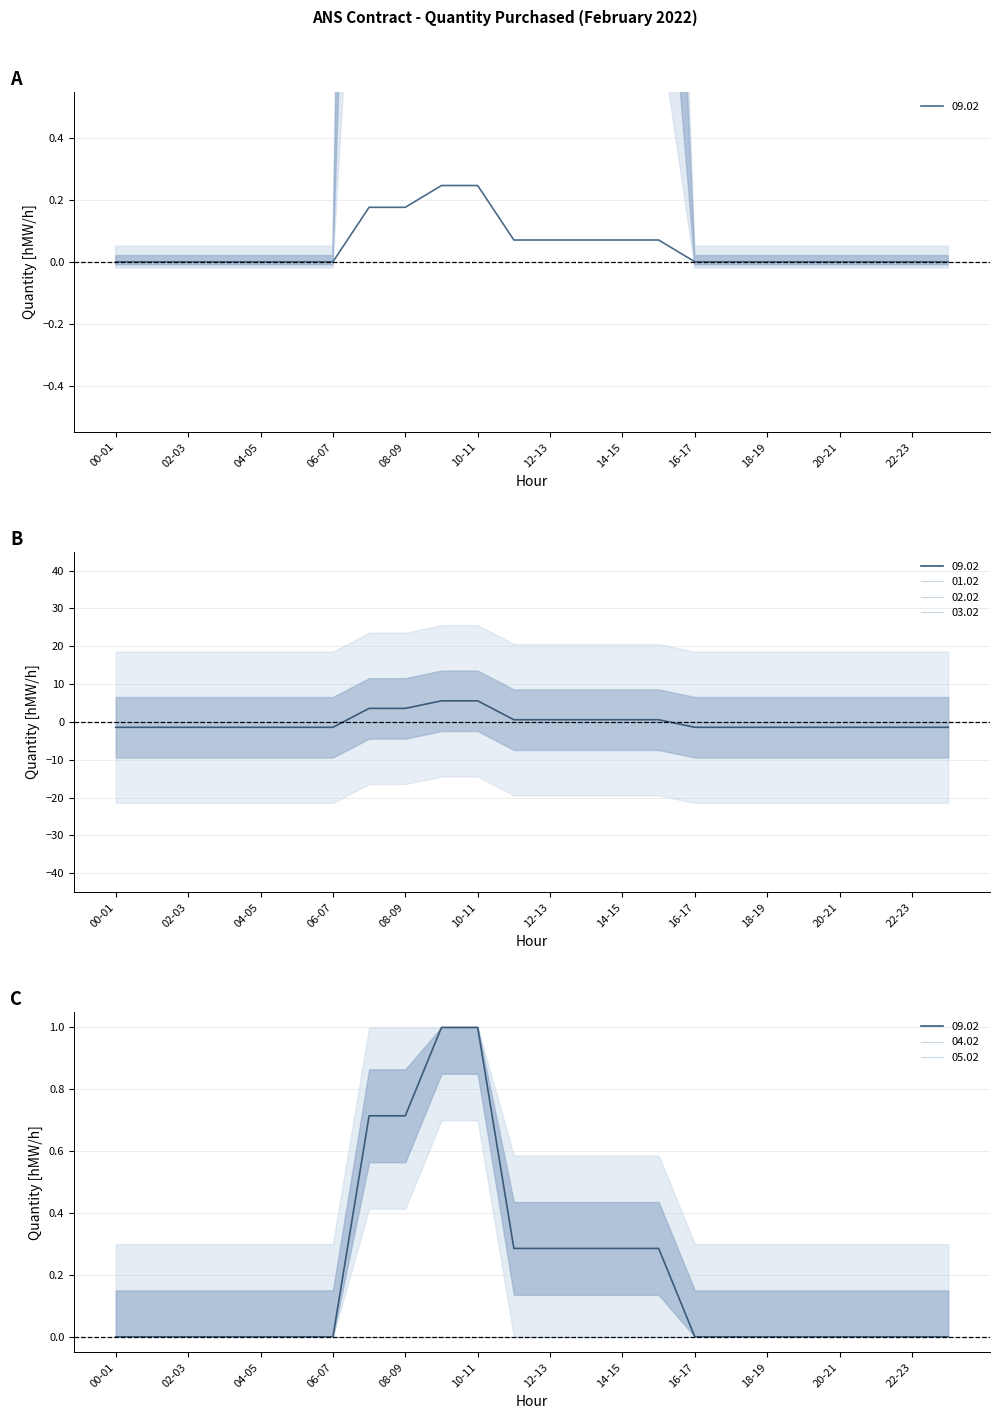

True or false: 02.02 and 01.02 intersect in this chart.

False